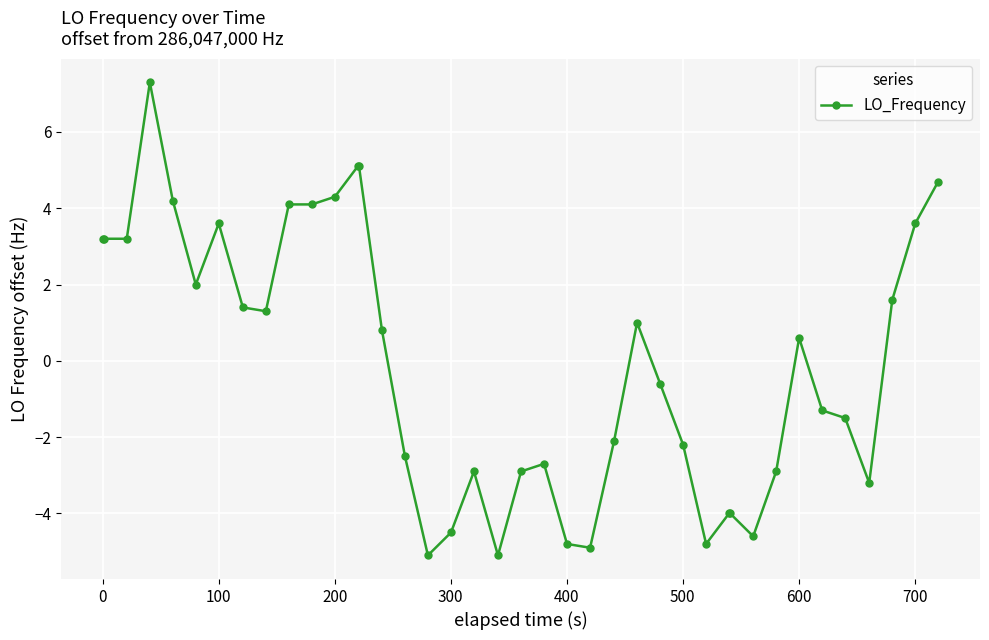

True or false: the data has more than 0 interior local peaks.

True